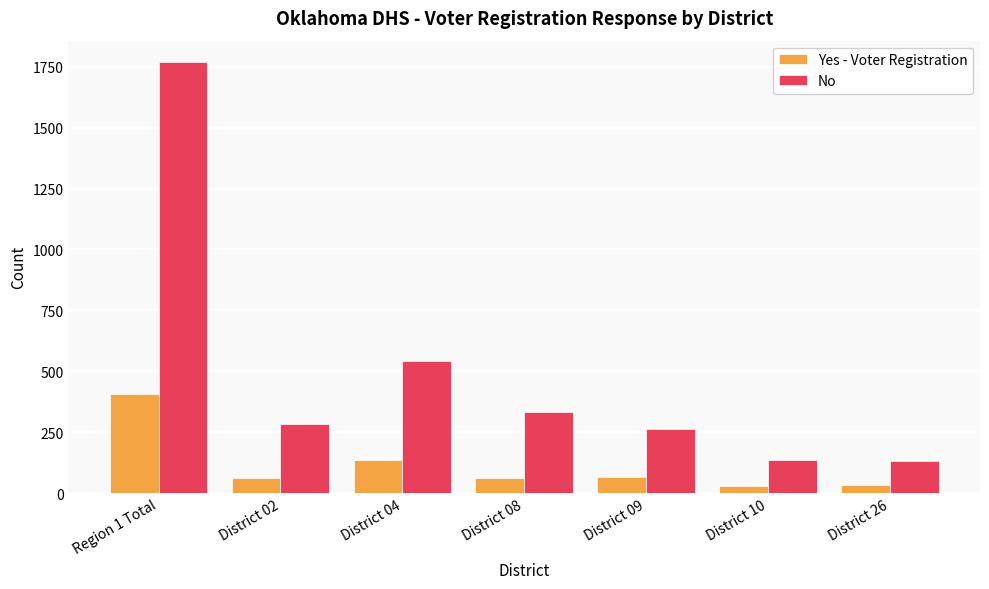

What is the difference between the maximum and minimum values in the Yes - Voter Registration series?

375